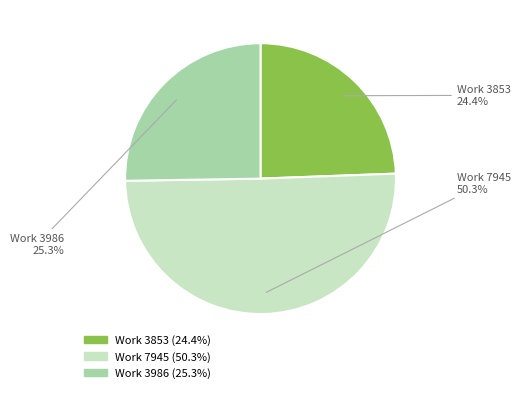

To the nearest percent, what portion does Work 3853 represent?

24%